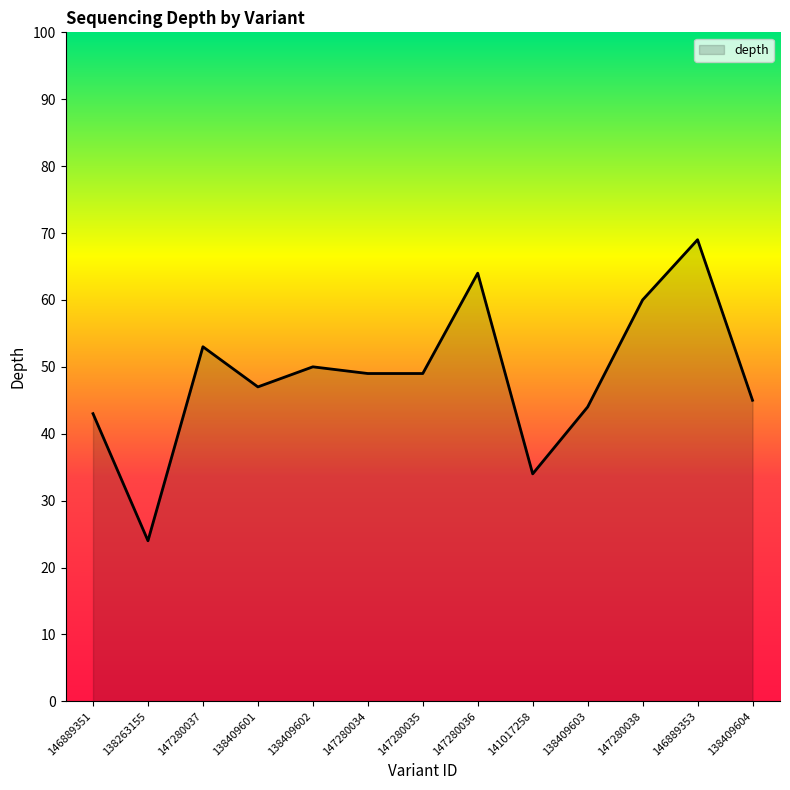

Reading left to right, what are all the values shown in this chart?

146889351=43	138263155=24	147280037=53	138409601=47	138409602=50	147280034=49	147280035=49	147280036=64	141017258=34	138409603=44	147280038=60	146889353=69	138409604=45